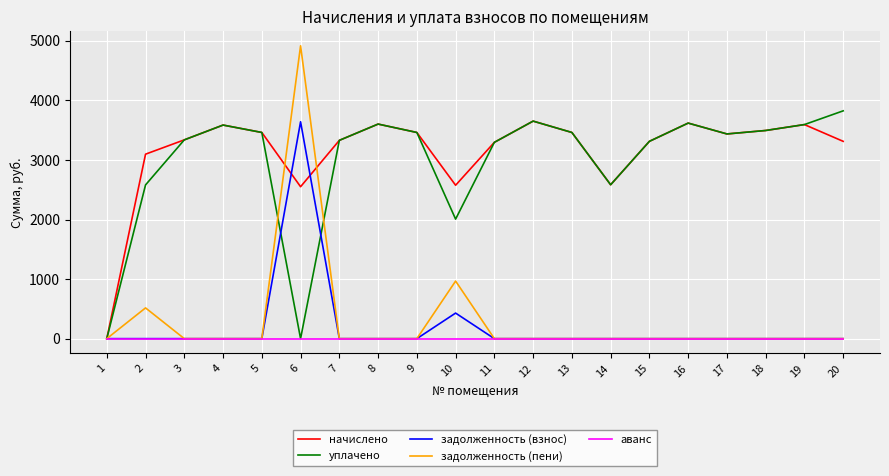

What is the difference between the начислено values at 10 and 12?

1076.4